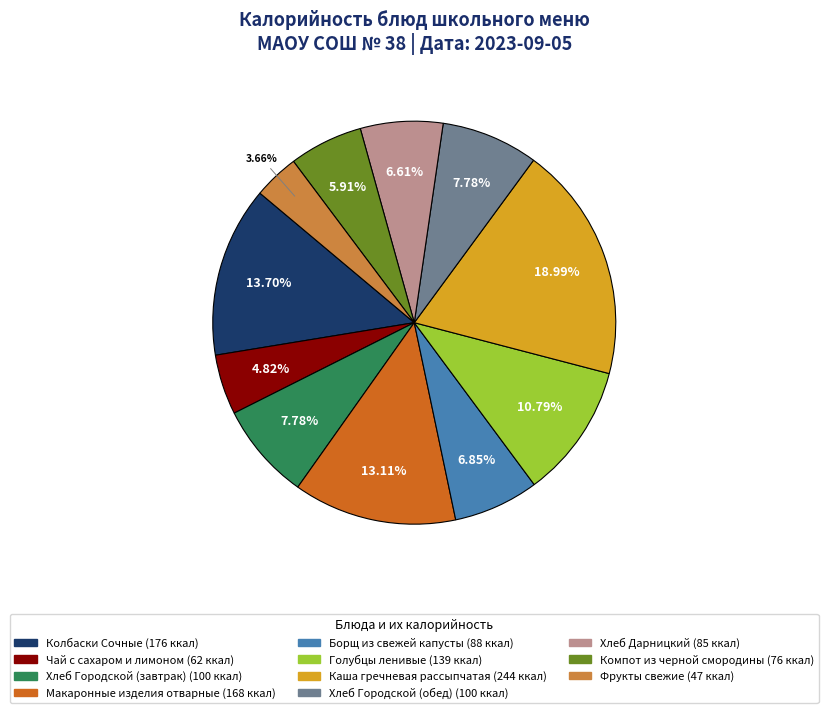

How many segments does this pie chart have?

11